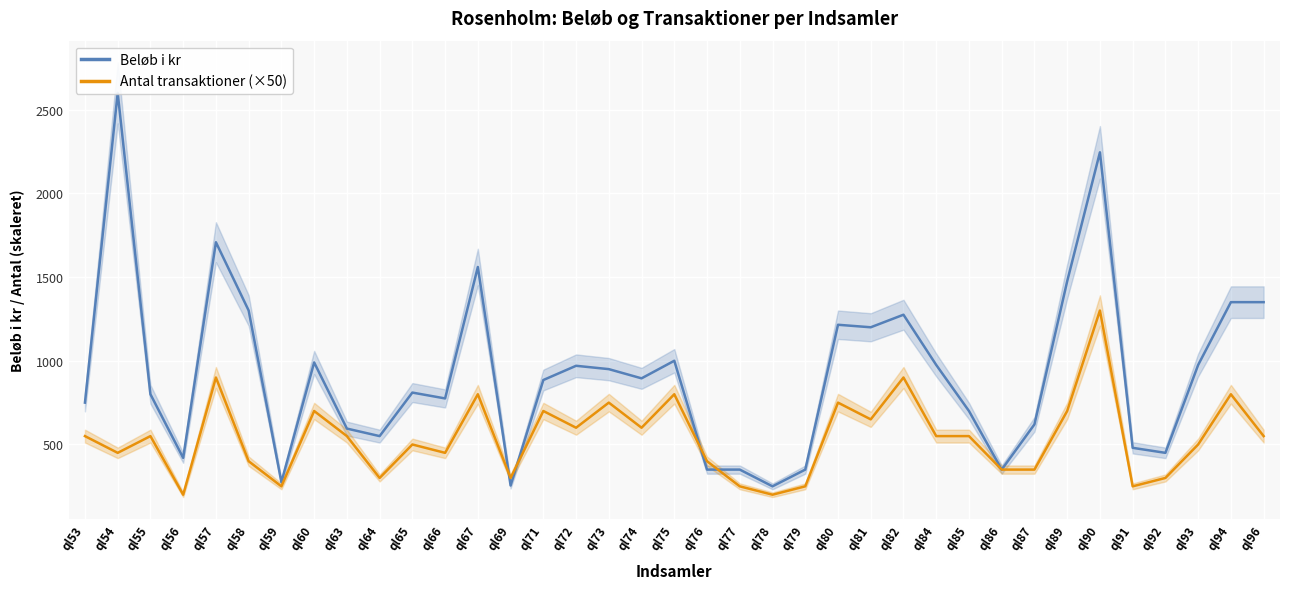

Where does the Antal transaktioner (×50) series first go above 550?

ql57